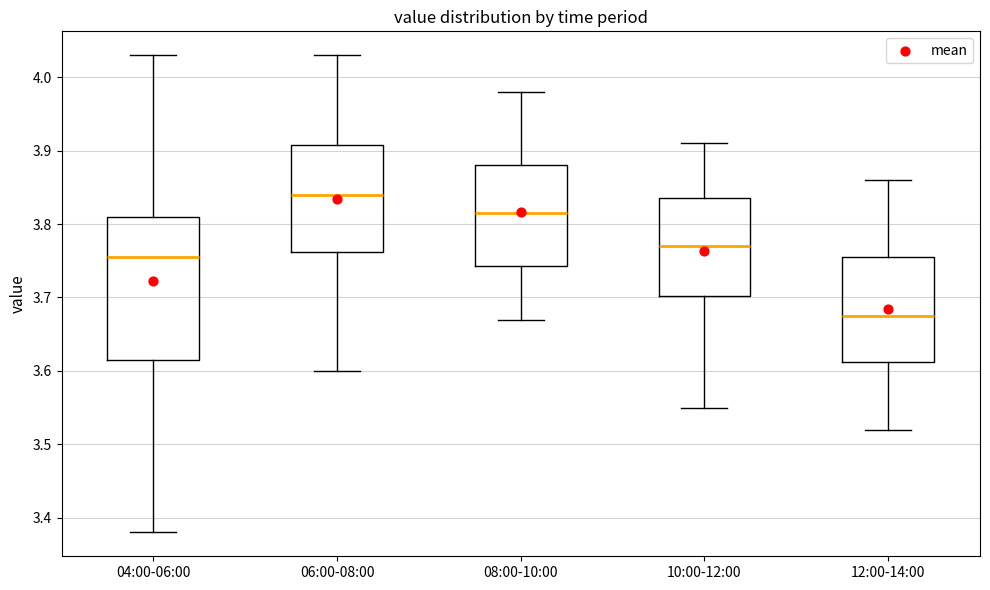

Reading left to right, transcribe this box plot: for each box, give where its median line is, the range the box spans, and where its two whiskers end, as read against the y-axis. The values are not printed on the chart, so give them approximately, as read against the axis.

04:00-06:00: median 3.76, box 3.62 to 3.81, whiskers 3.38 to 4.03
06:00-08:00: median 3.84, box 3.76 to 3.91, whiskers 3.60 to 4.03
08:00-10:00: median 3.82, box 3.74 to 3.88, whiskers 3.67 to 3.98
10:00-12:00: median 3.77, box 3.70 to 3.84, whiskers 3.55 to 3.91
12:00-14:00: median 3.68, box 3.61 to 3.76, whiskers 3.52 to 3.86